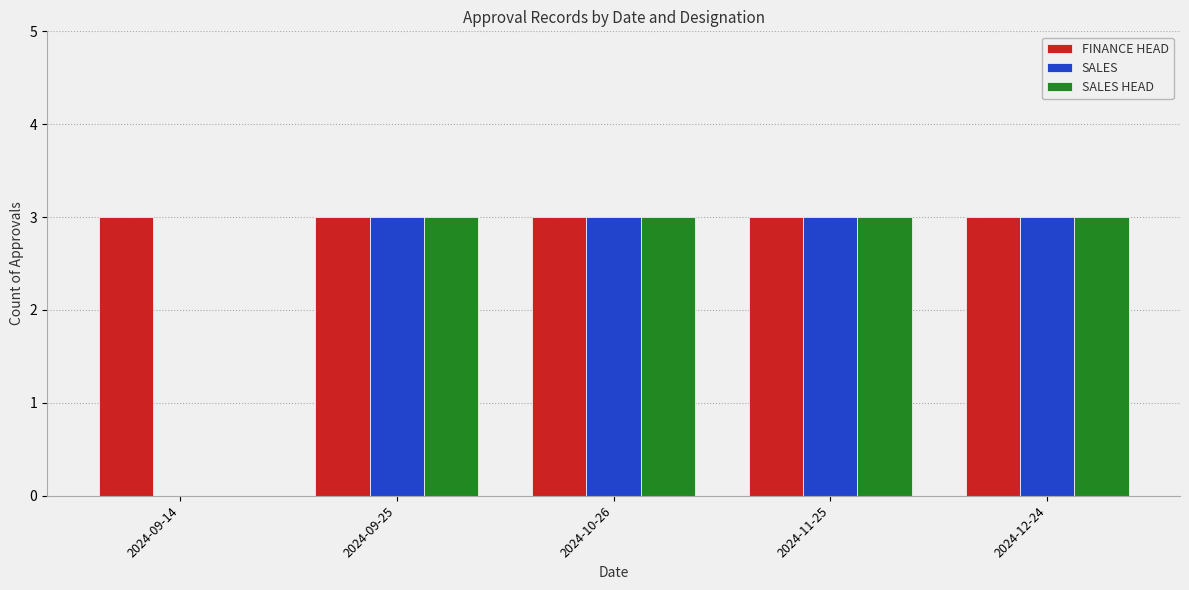

Is the value of SALES HEAD at 2024-09-14 greater than the value of FINANCE HEAD at 2024-12-24?

No